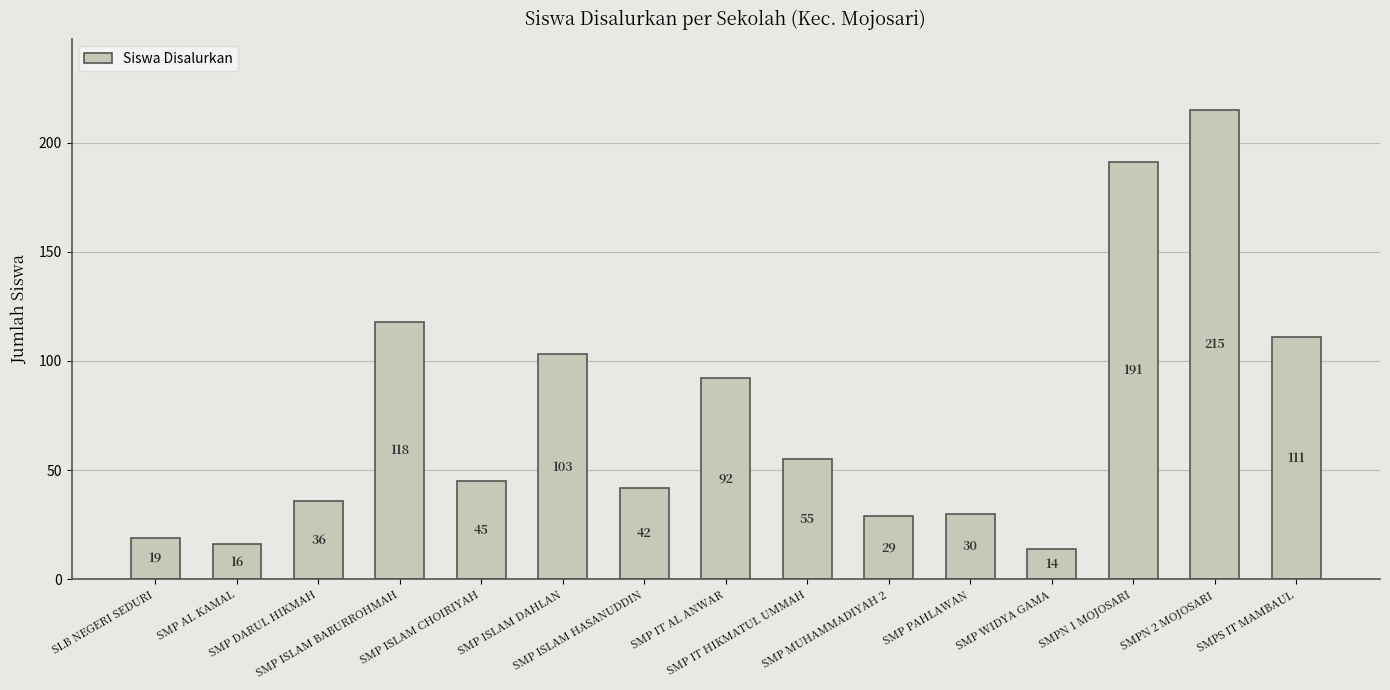

At which category does the chart reach its minimum across all series?

SMP WIDYA GAMA